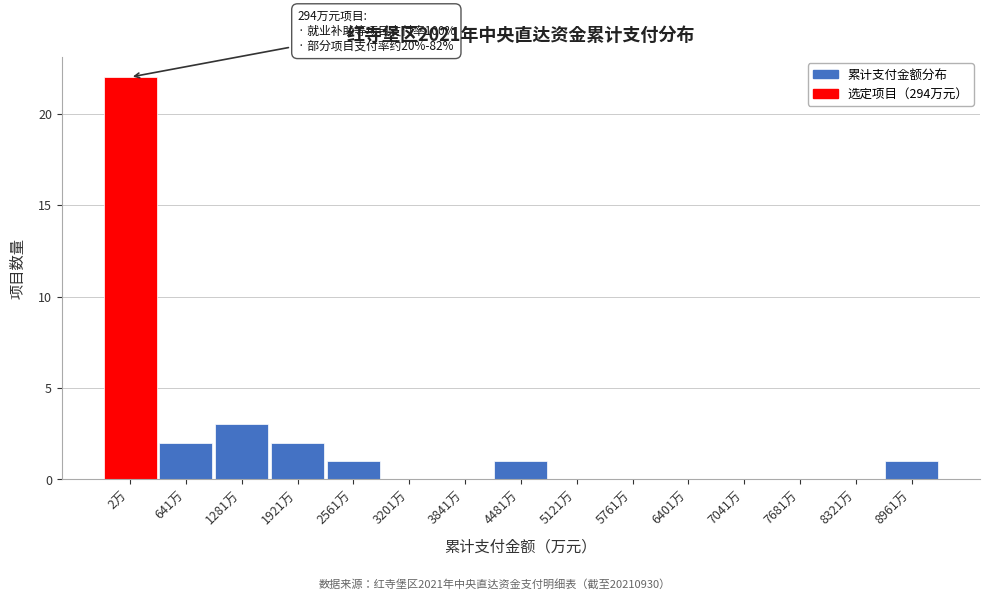

Reading left to right, transcribe all the data shown in this chart.

2万=22	641万=2	1281万=3	1921万=2	2561万=1	3201万=0	3841万=0	4481万=1	5121万=0	5761万=0	6401万=0	7041万=0	7681万=0	8321万=0	8961万=1